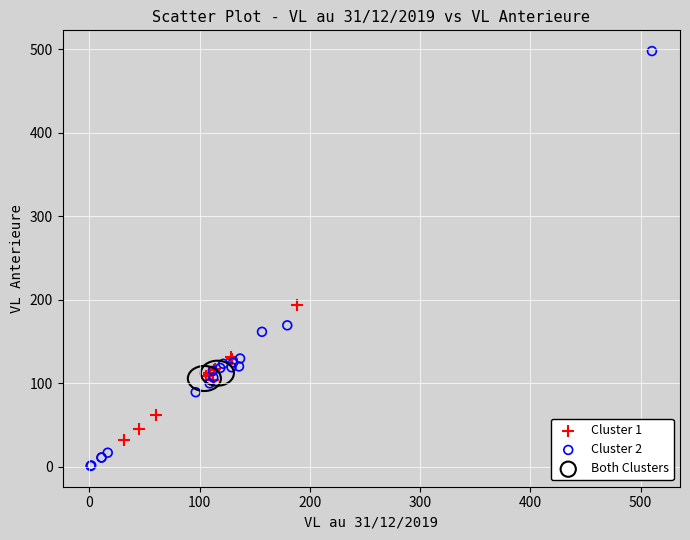

Which series reaches the minimum Y coordinate?

Cluster 2